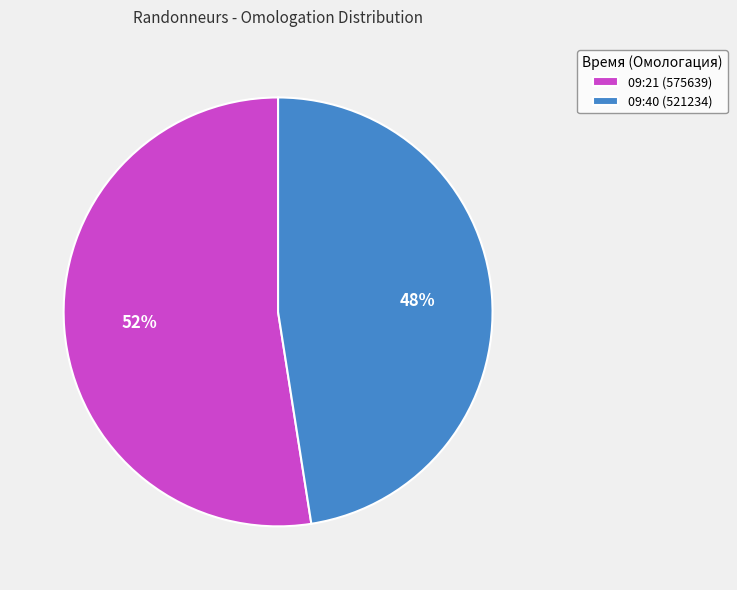

To the nearest percent, what portion does 09:40 (521234) represent?

48%